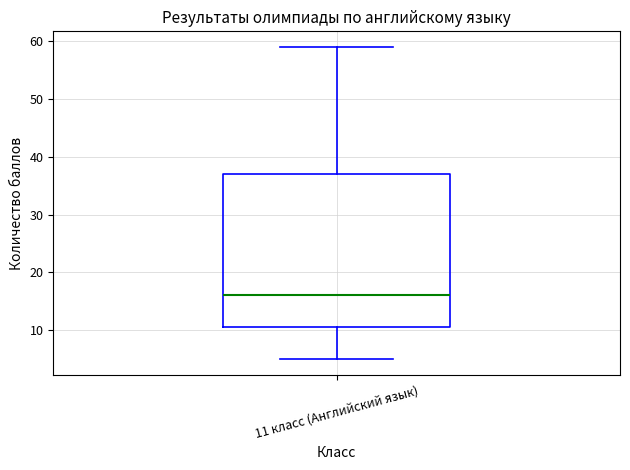

Transcribe this box plot: give where the median line is, the range the box spans, and where the two whiskers end, as read against the y-axis. The values are not printed on the chart, so give them approximately, as read against the axis.

median 16, box 11 to 37, whiskers 5 to 59